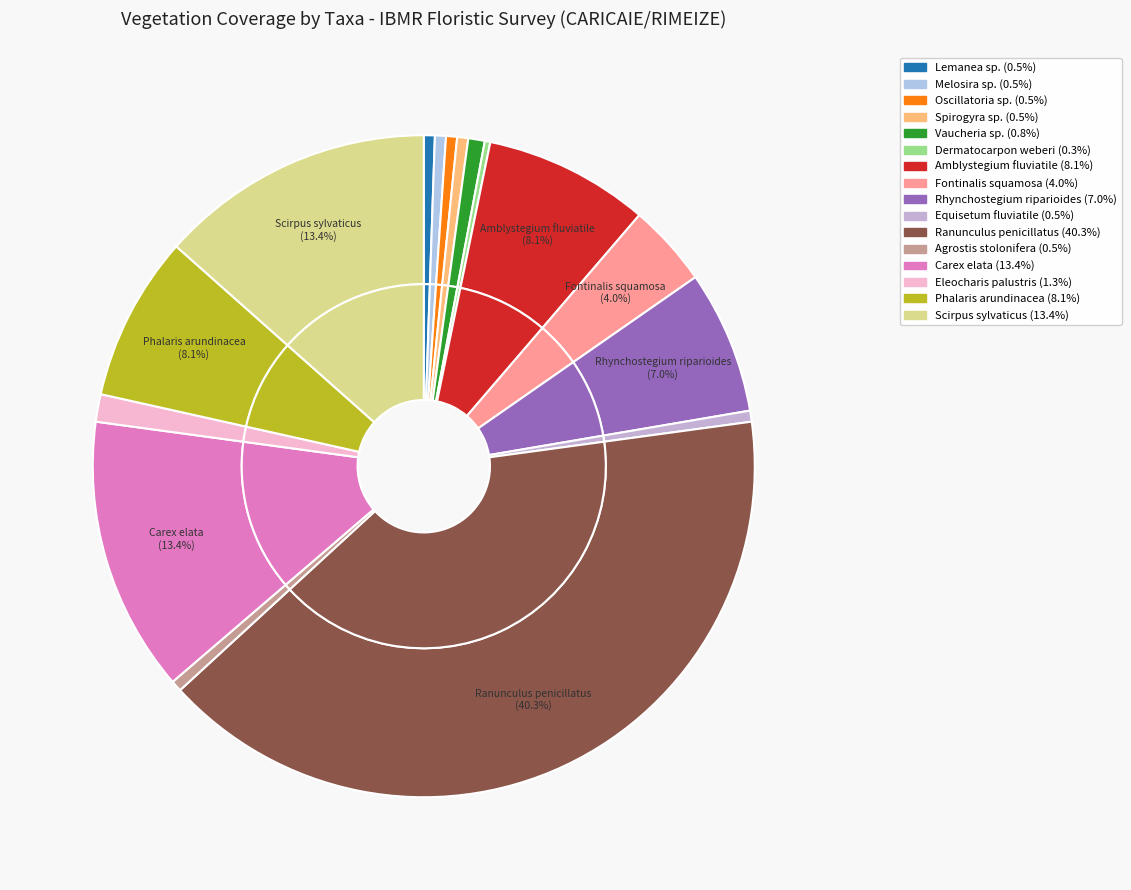

What is the smallest slice in the pie chart?

Dermatocarpon weberi